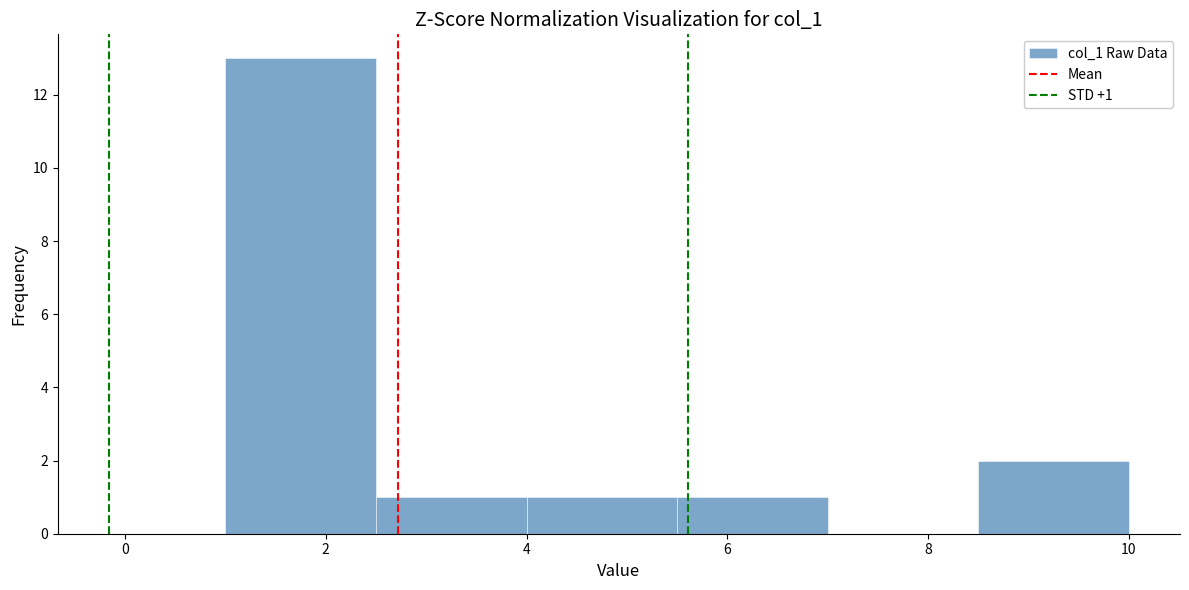

Which range on the x-axis has the tallest bar?

1.0 to 2.5